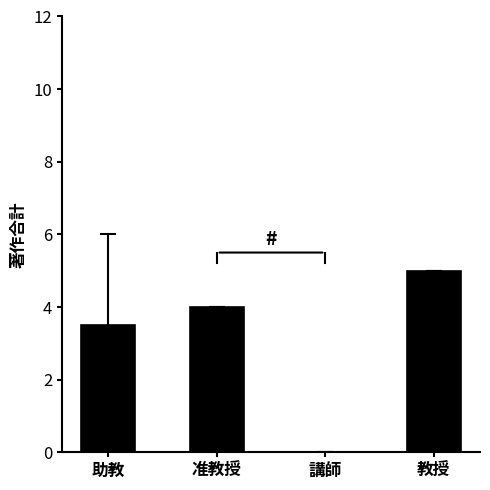

Reading left to right, transcribe all the data shown in this chart.

3.5	4.0	0.0	5.0